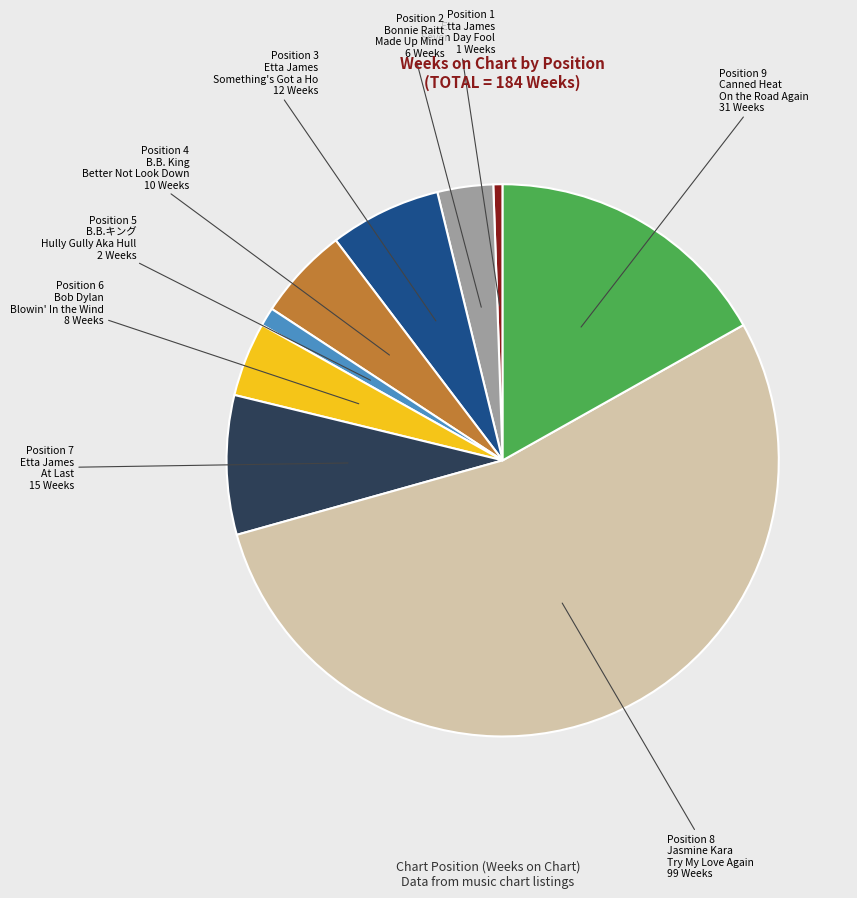

Does any single category account for the majority?

Yes